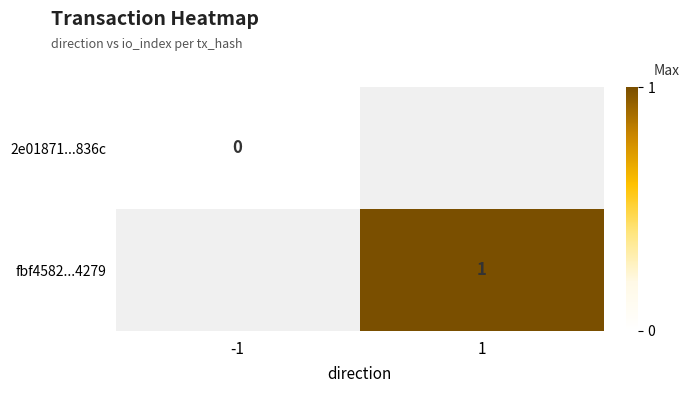

At how many categories does at least one series exceed 0?

1